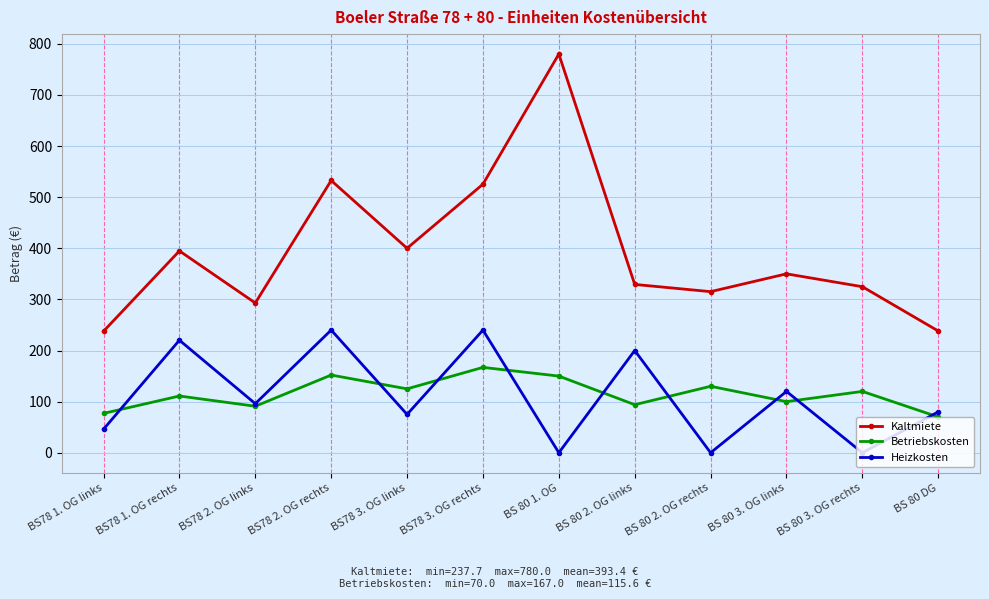

What is the value of the Betriebskosten point at the 8th from the left?

94.0